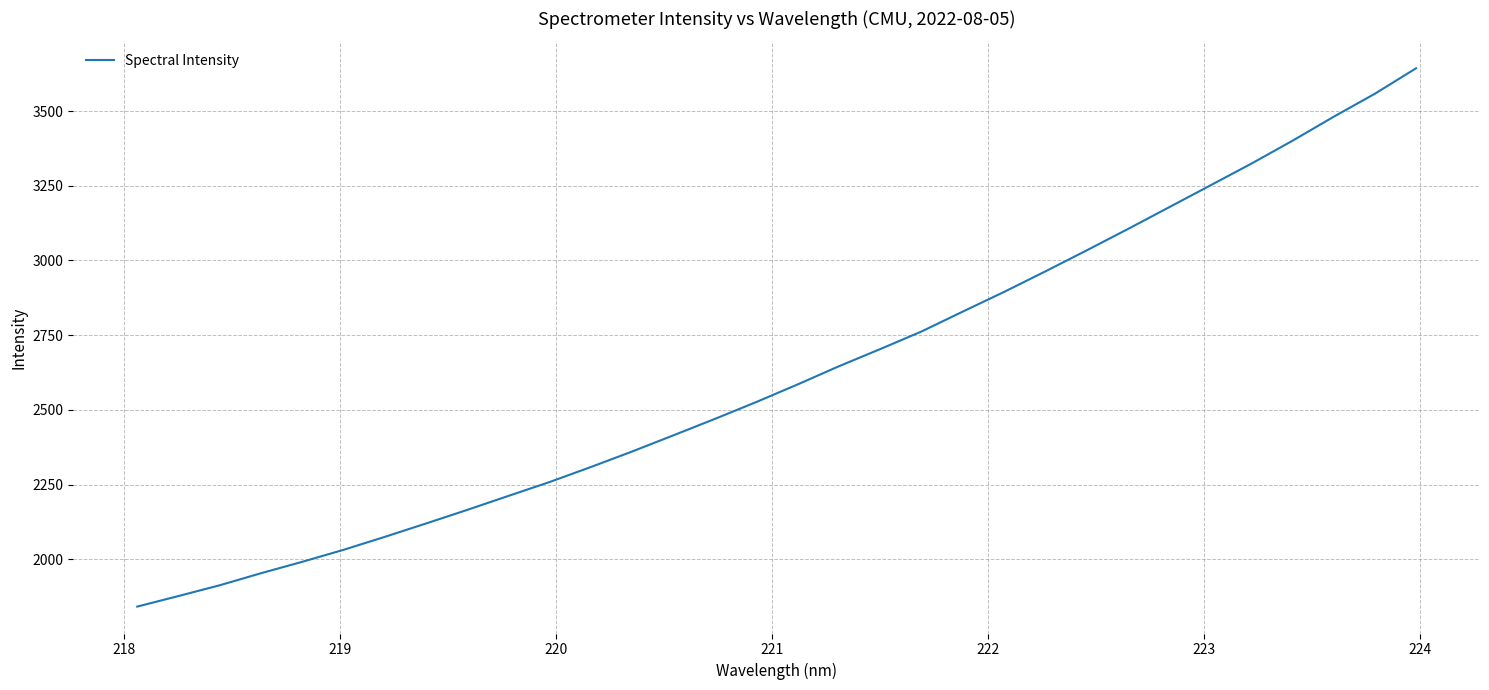

How many lines are shown in the chart?

1